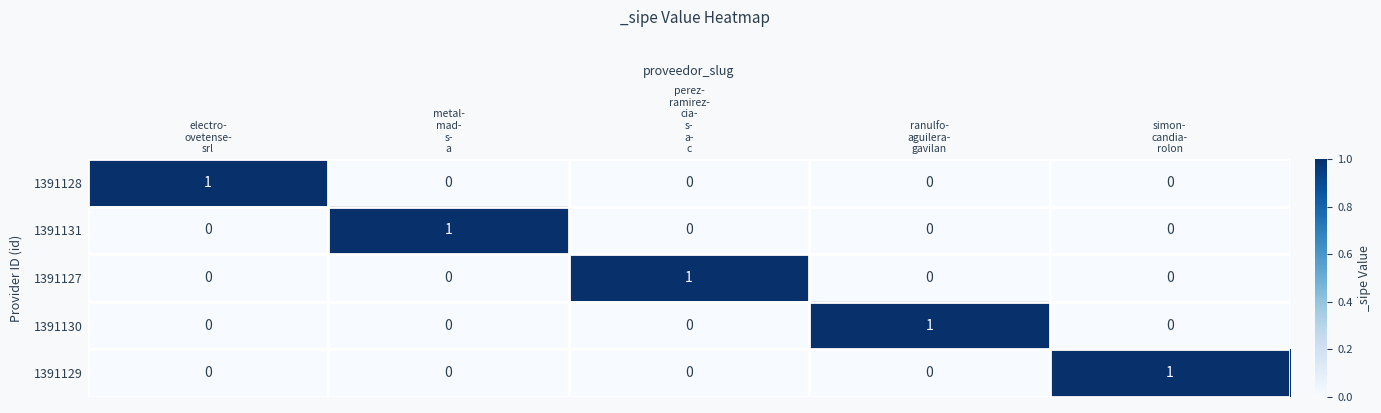

Reading left to right, extract all data points from this chart.

1391128: 1	0	0	0	0
1391131: 0	1	0	0	0
1391127: 0	0	1	0	0
1391130: 0	0	0	1	0
1391129: 0	0	0	0	1